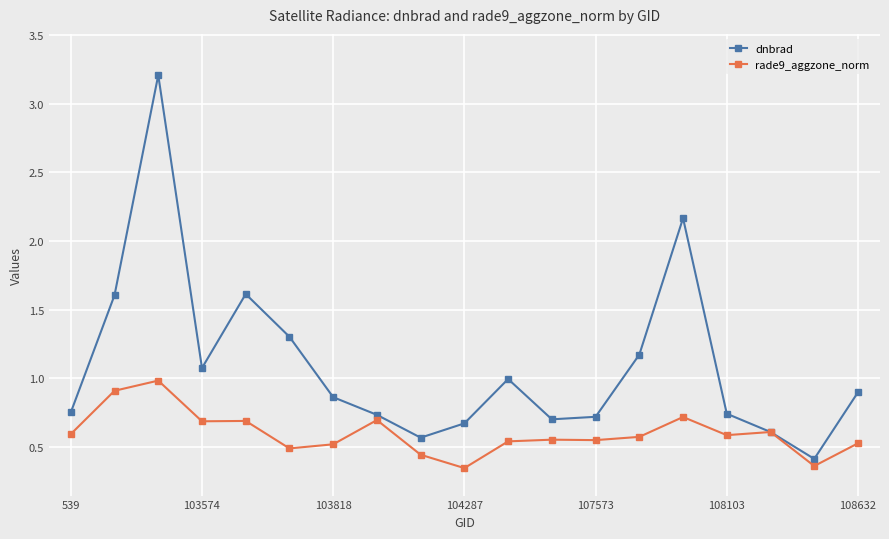

What is the maximum value shown in the chart?

3.2